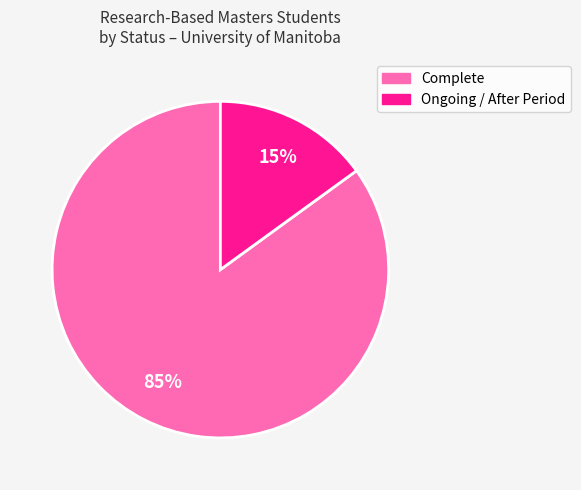

Does any single category account for the majority?

Yes